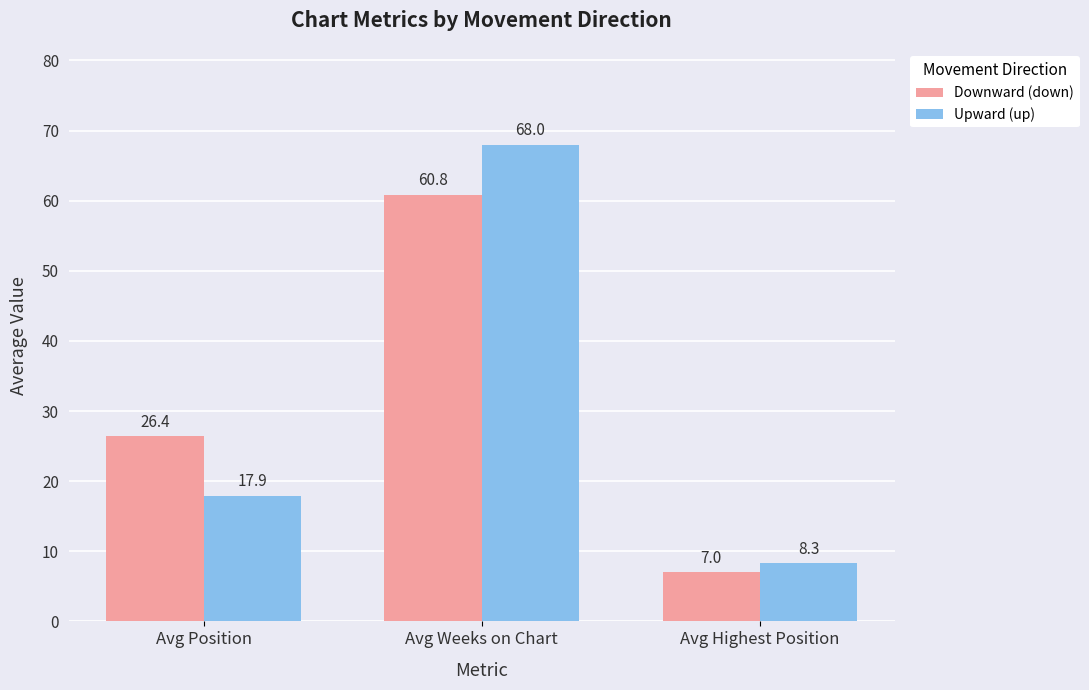

What is the total value across all series at Avg Position?

44.3